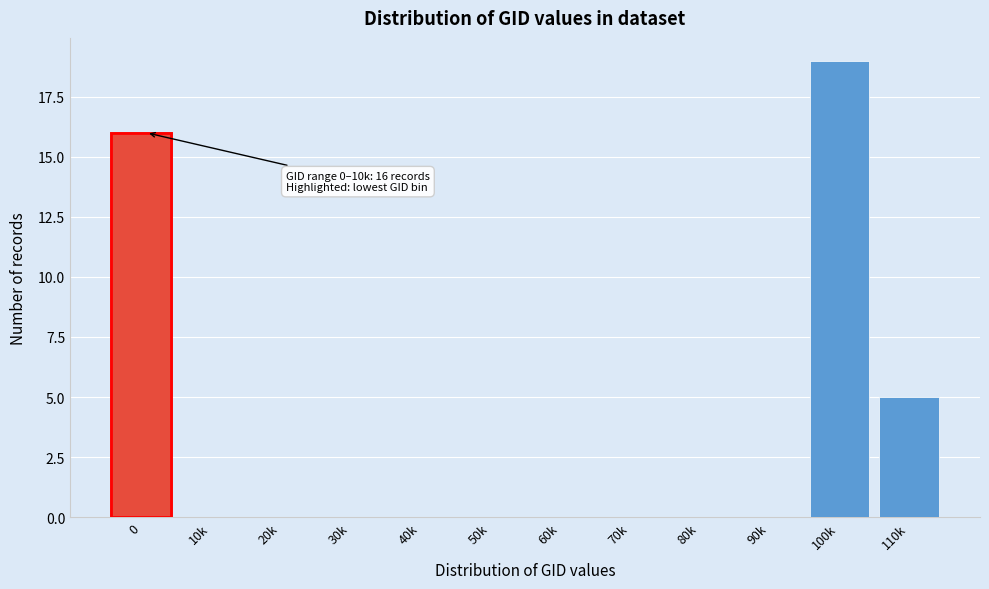

Reading right to left, extract all data points from this chart.

110k=5	100k=19	90k=0	80k=0	70k=0	60k=0	50k=0	40k=0	30k=0	20k=0	10k=0	0=16